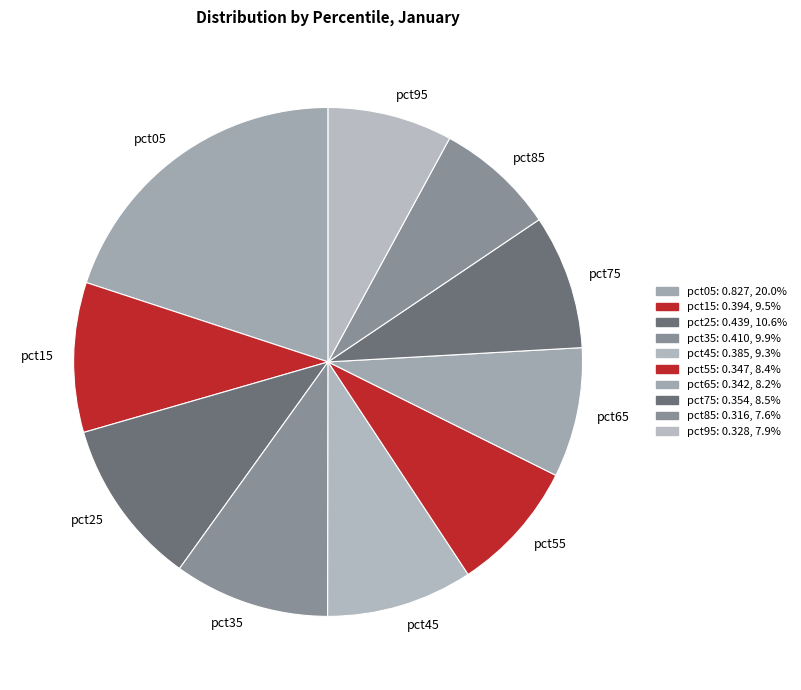

Between pct45 and pct55, which is larger?

pct45